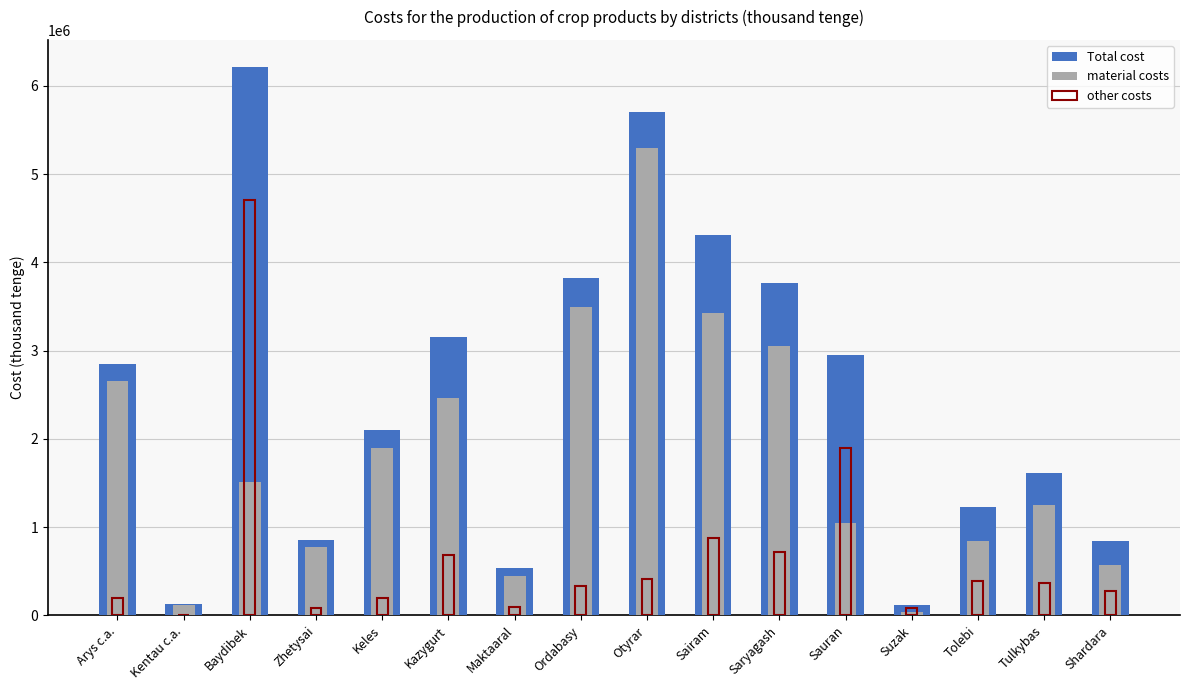

How many groups of bars are there?

16